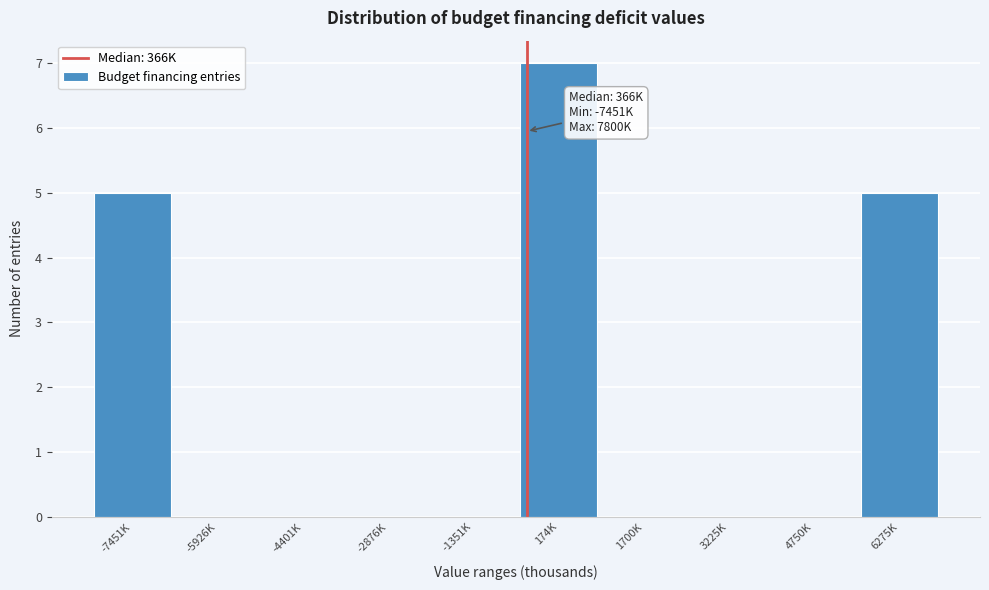

Reading right to left, what are all the values shown in this chart?

6275K=5	4750K=0	3225K=0	1700K=0	174K=7	-1351K=0	-2876K=0	-4401K=0	-5926K=0	-7451K=5